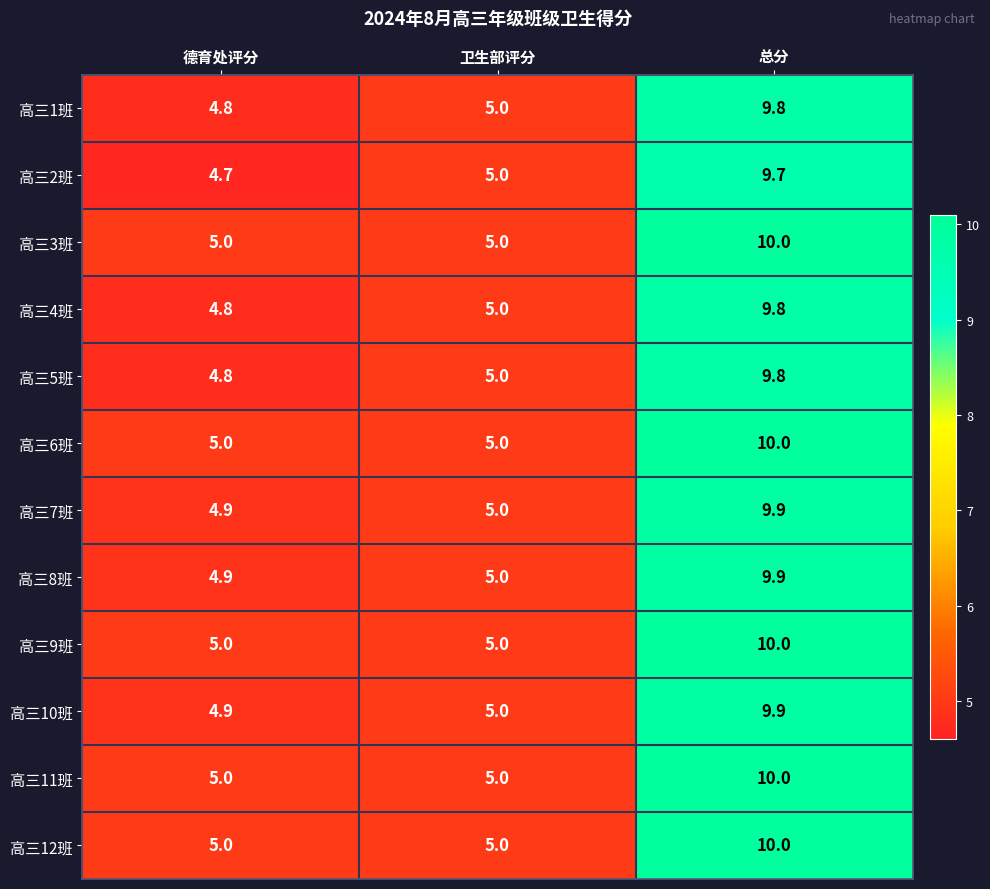

What is the average value of the 高三1班 series?

6.5